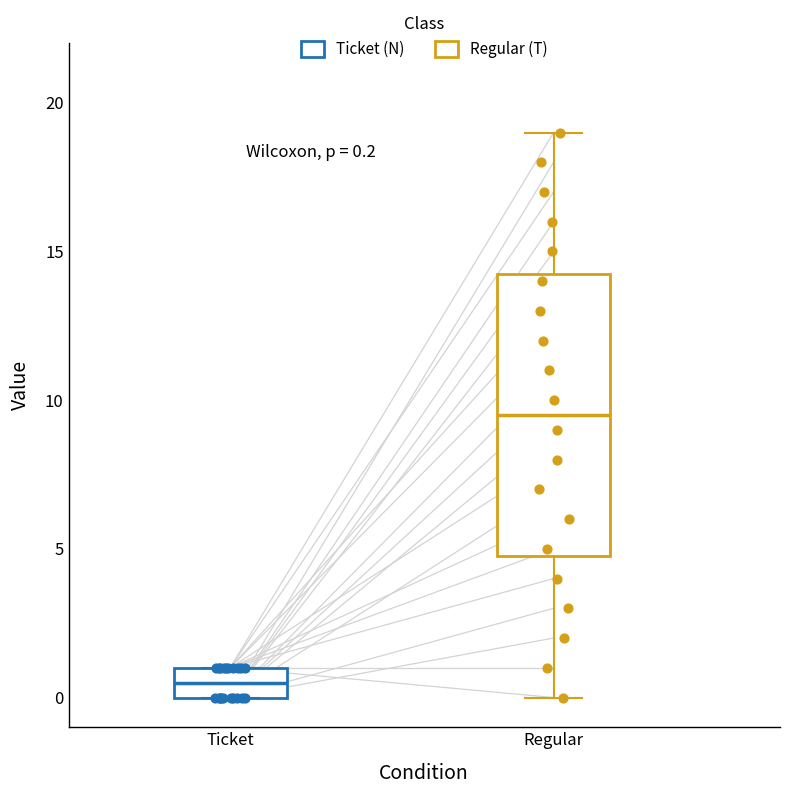

Comparing the boxes themselves (not the whiskers), which one is the tallest?

Regular